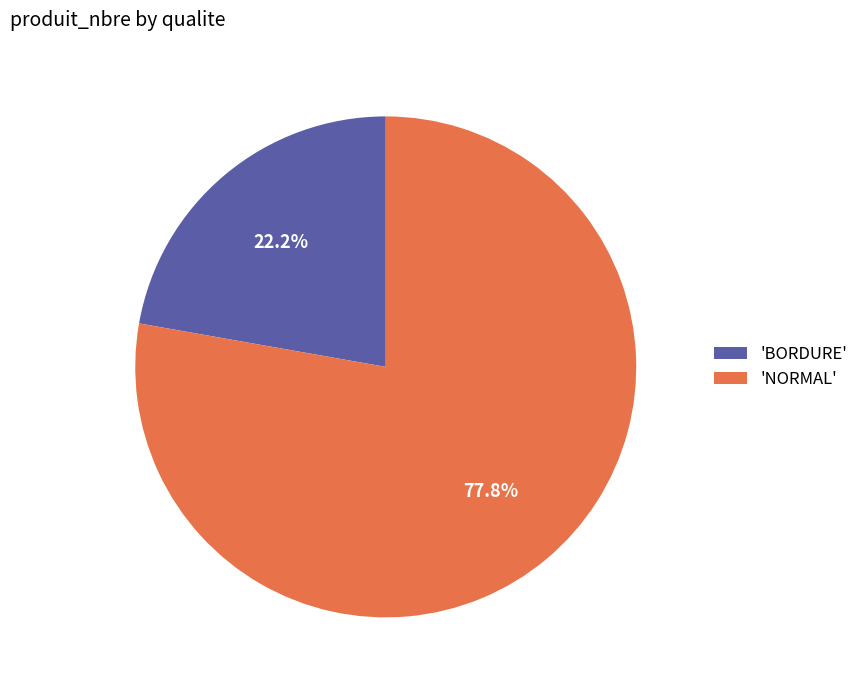

Rank the categories by value from highest to lowest.

'NORMAL', 'BORDURE'